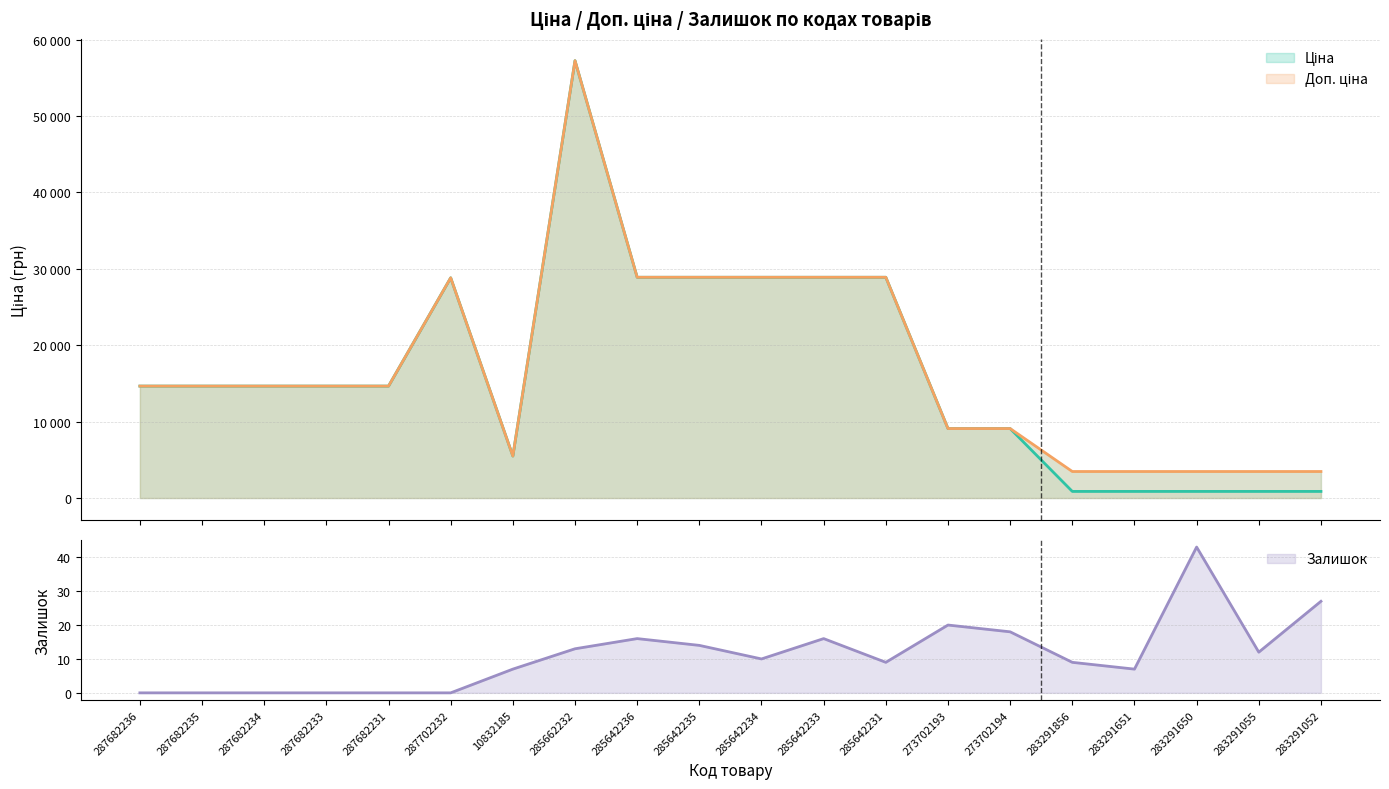

True or false: Ціна has a value of 23623.1 at 287682233.

False